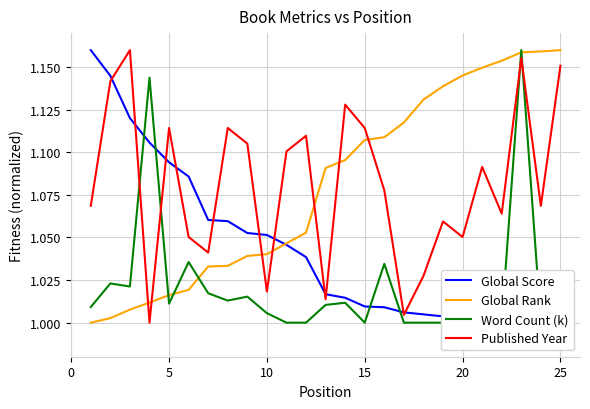

After their last crossing, which series has the higher values: Global Rank or Published Year?

Global Rank